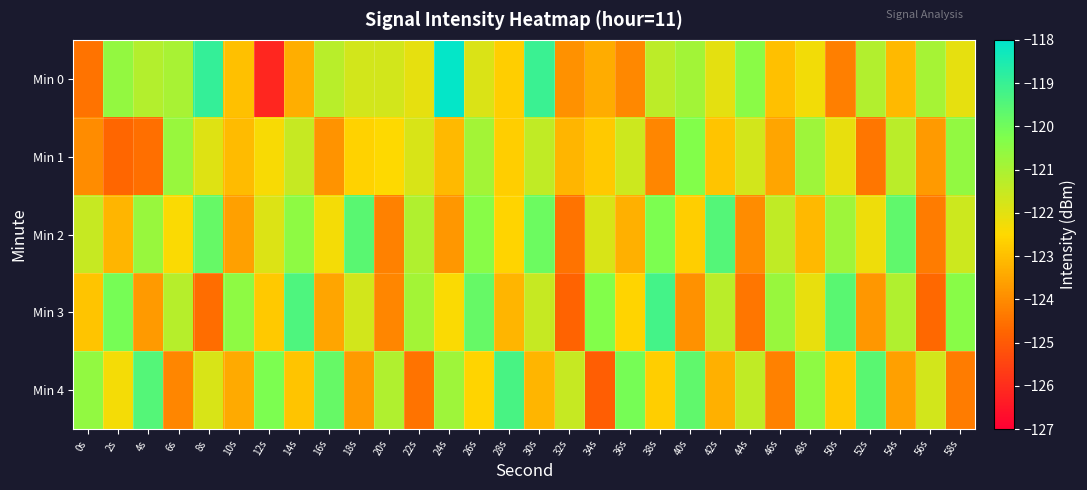

Which series has the largest range (max minus min)?

Min 0